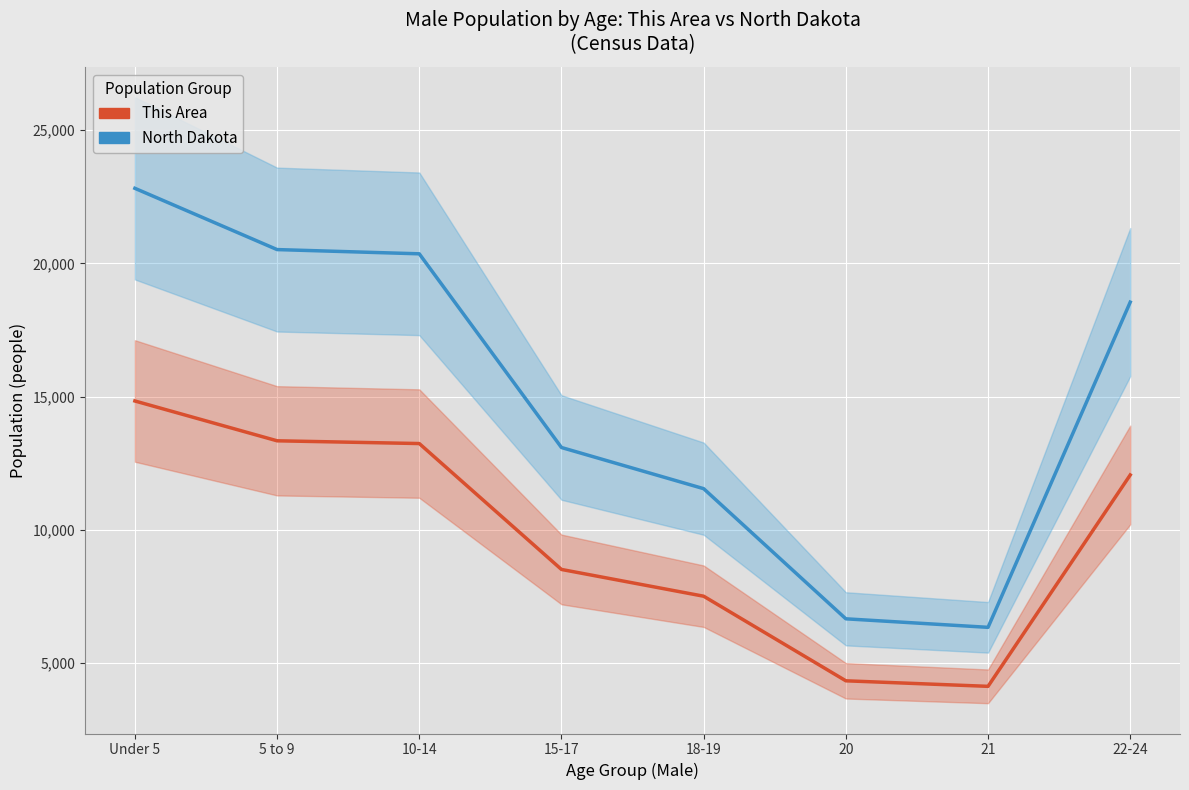

True or false: North Dakota and This Area intersect in this chart.

False